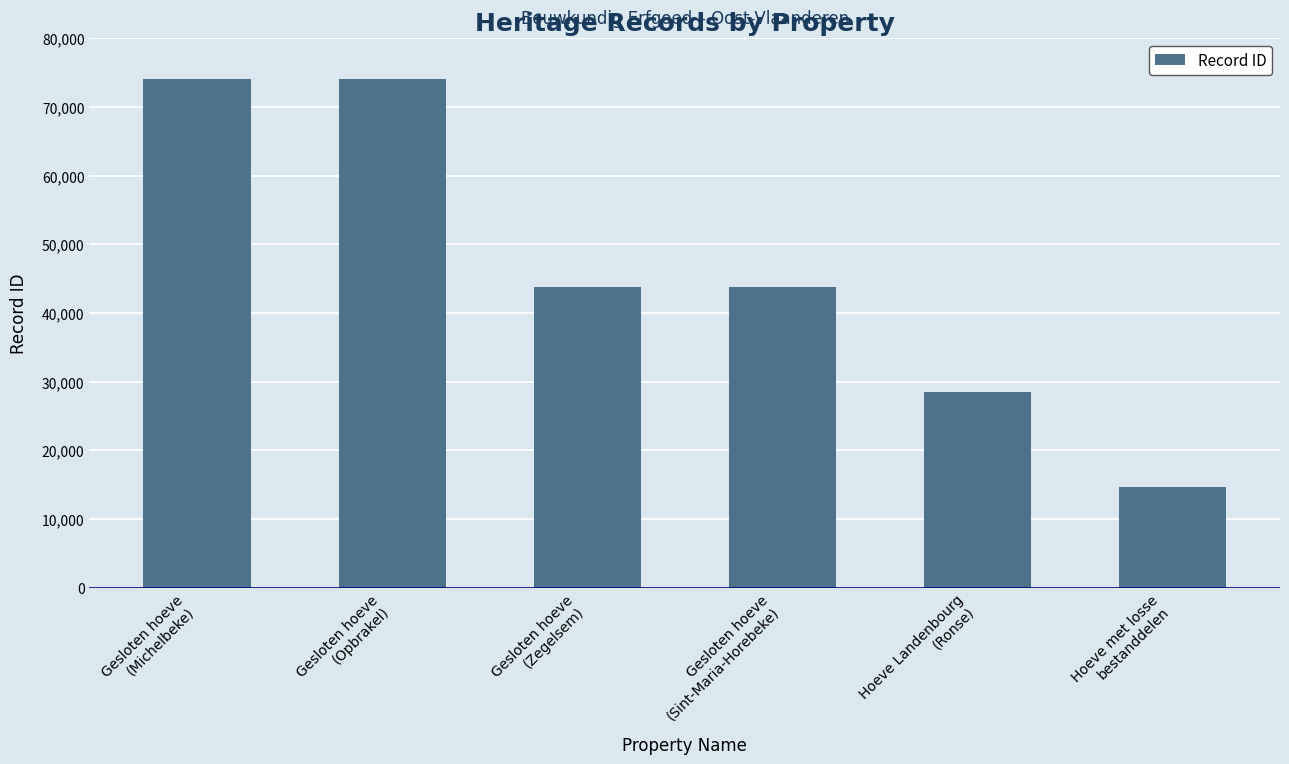

What is the ratio of the value at Gesloten hoeve
(Zegelsem) to the value at Gesloten hoeve
(Michelbeke)?

0.6